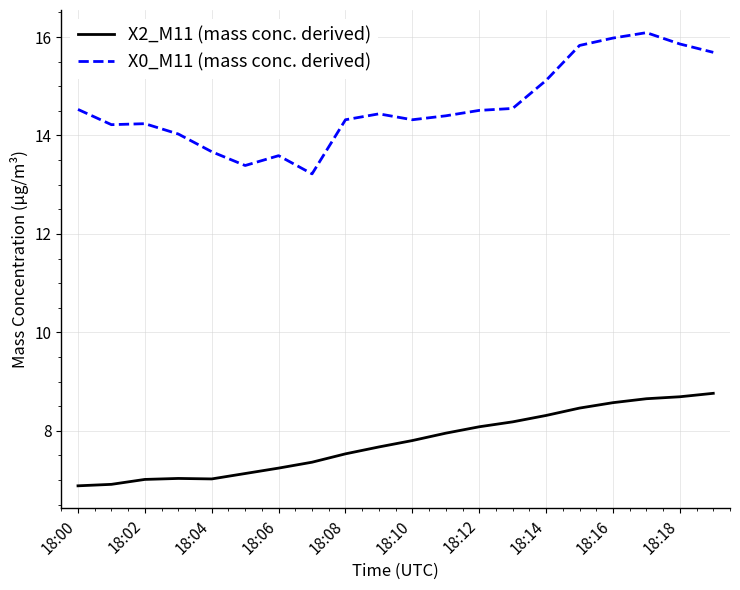

What are all the series names shown in the legend?

X2_M11 (mass conc. derived), X0_M11 (mass conc. derived)